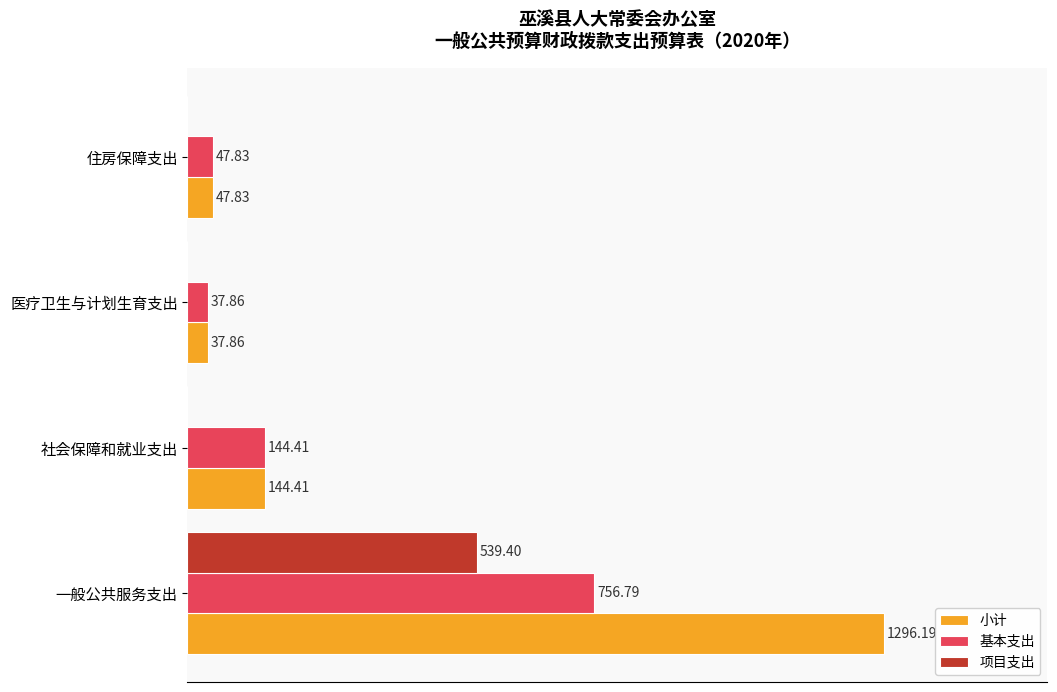

Which series has the largest total across all categories?

小计